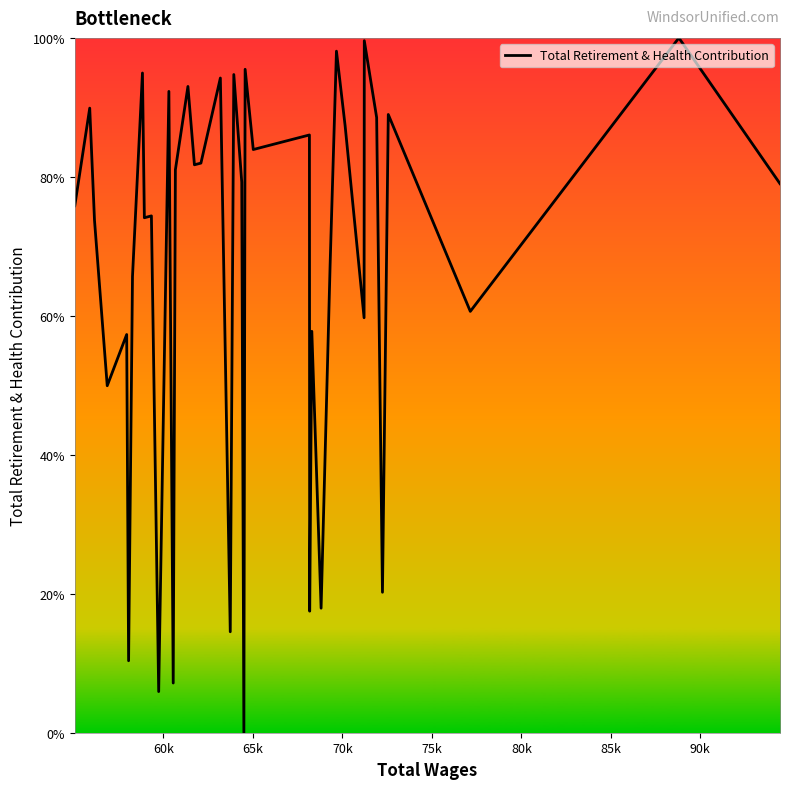

What is the maximum value shown in the chart?

100.0